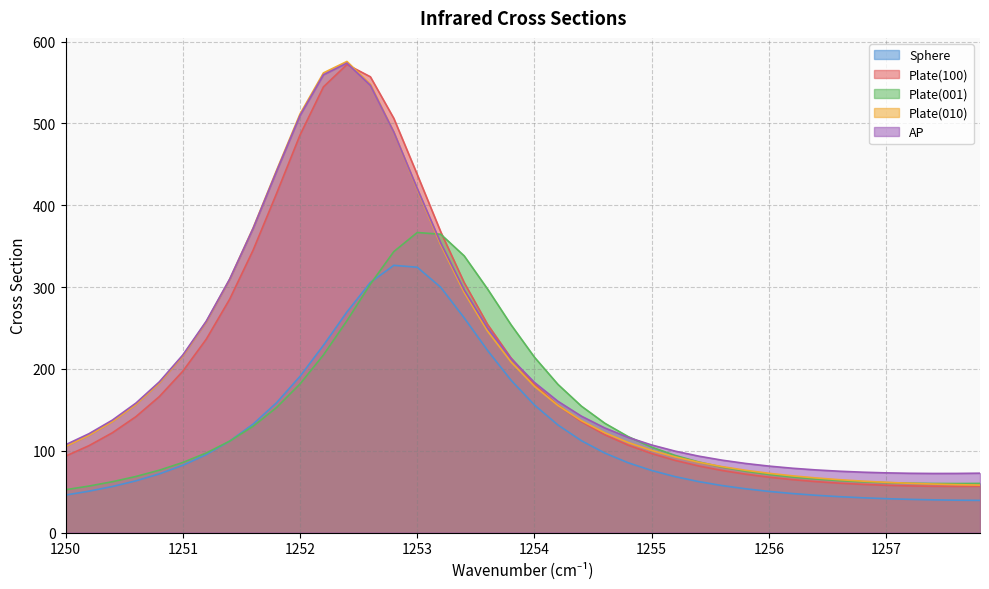

Rank the categories by AP value from lowest to highest.

1257.4, 1257.6, 1257.2, 1257.8, 1257.0, 1256.8, 1256.6, 1256.4, 1256.2, 1256.0, 1255.8, 1255.6, 1255.4, 1255.2, 1255.0, 1250.0, 1254.8, 1250.2, 1254.6, 1250.4, 1254.4, 1250.6, 1254.2, 1254.0, 1250.8, 1253.8, 1251.0, 1253.6, 1251.2, 1253.4, 1251.4, 1253.2, 1251.6, 1253.0, 1251.8, 1252.8, 1252.0, 1252.6, 1252.2, 1252.4